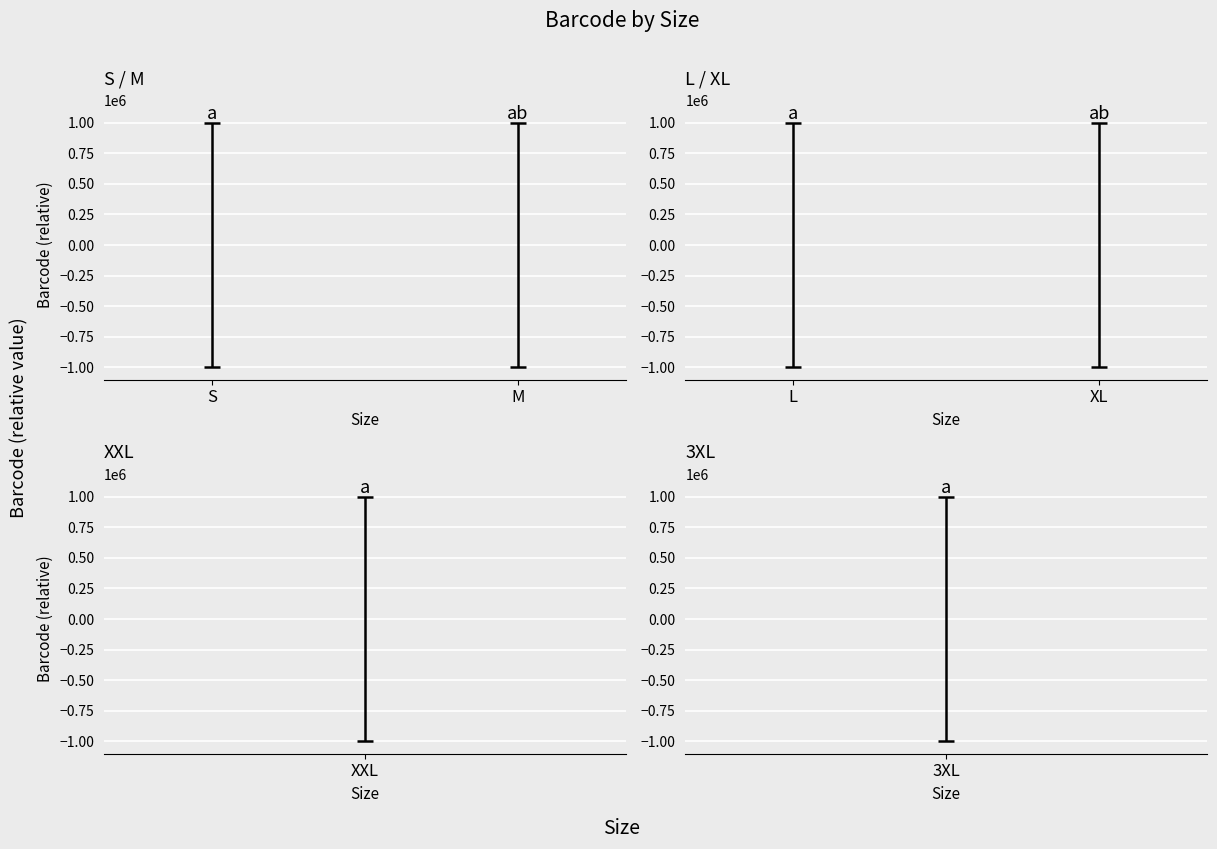

How many bars are there in each group?

2